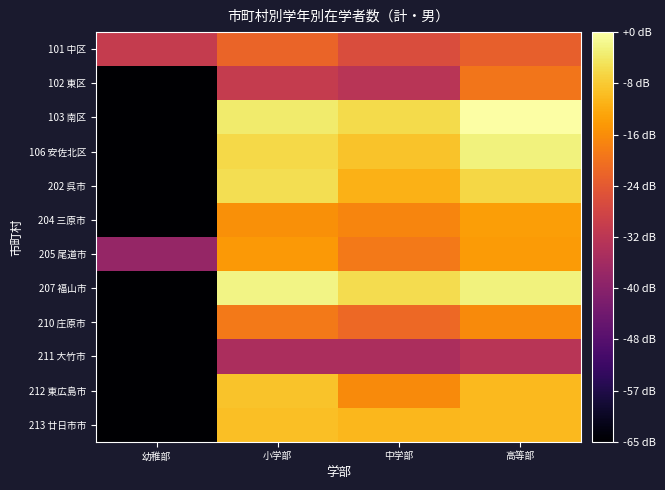

Which category has the lowest value across all series?

幼稚部